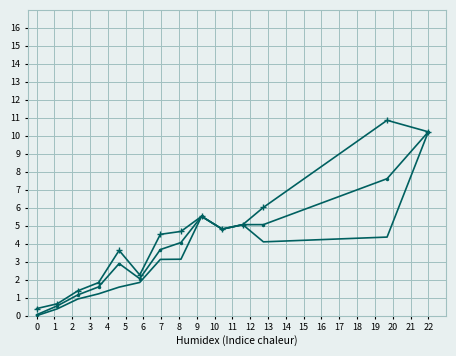

What is the greatest value displayed?

10.9